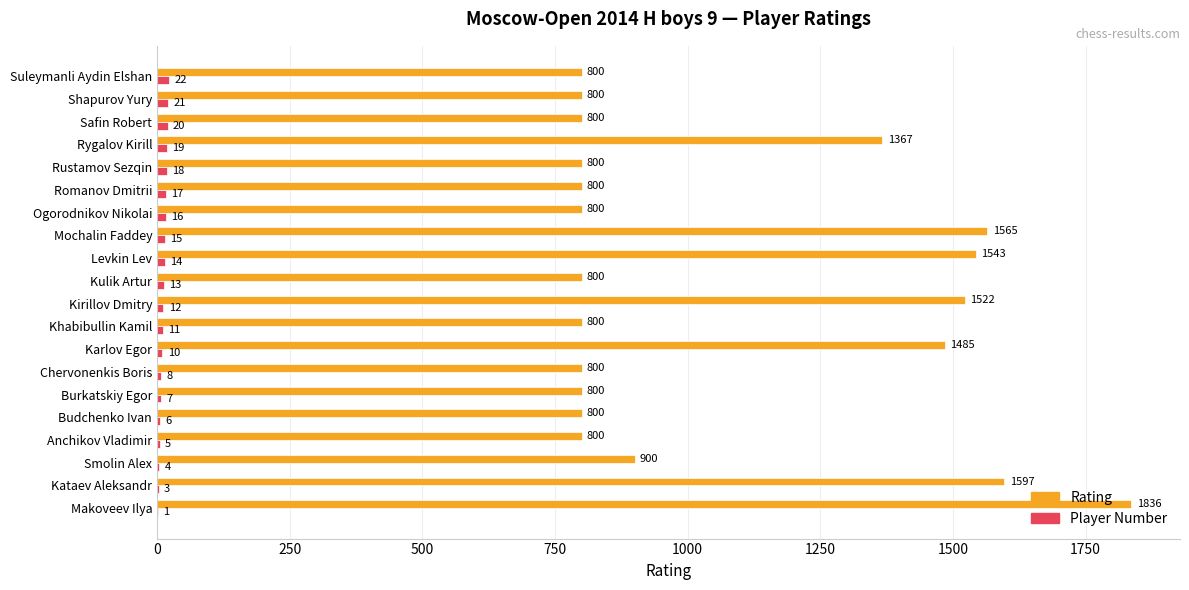

What are all the series names shown in the legend?

Rating, Player Number